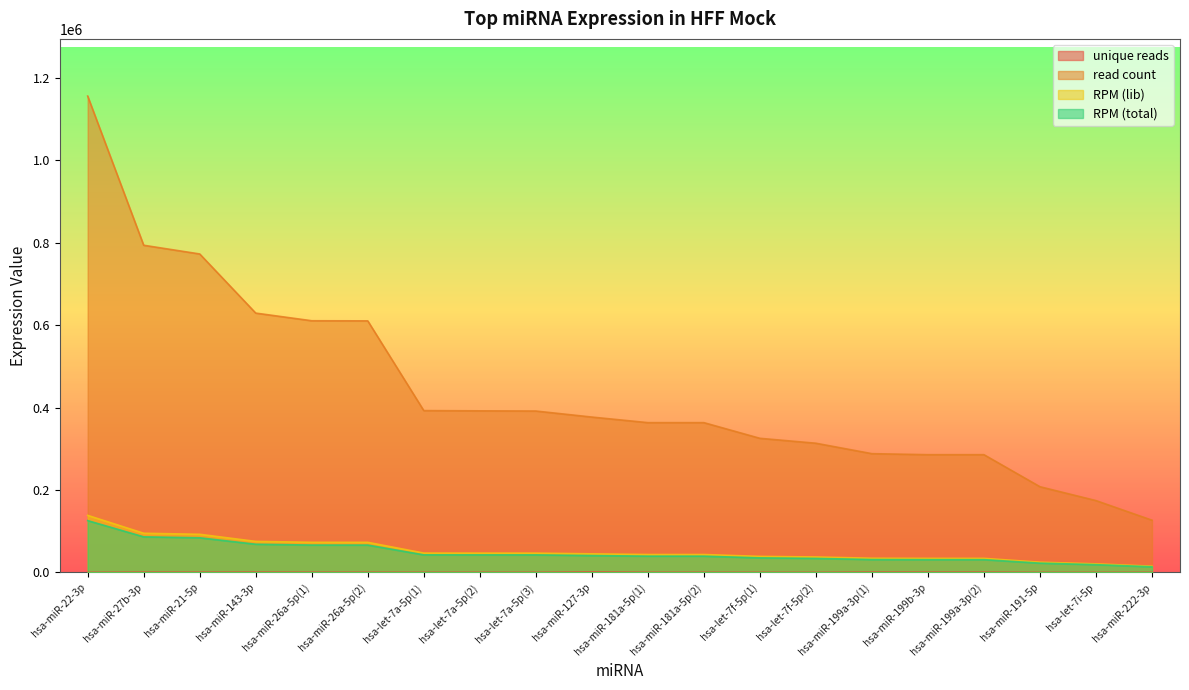

True or false: read count and RPM (total) cross at least once.

False